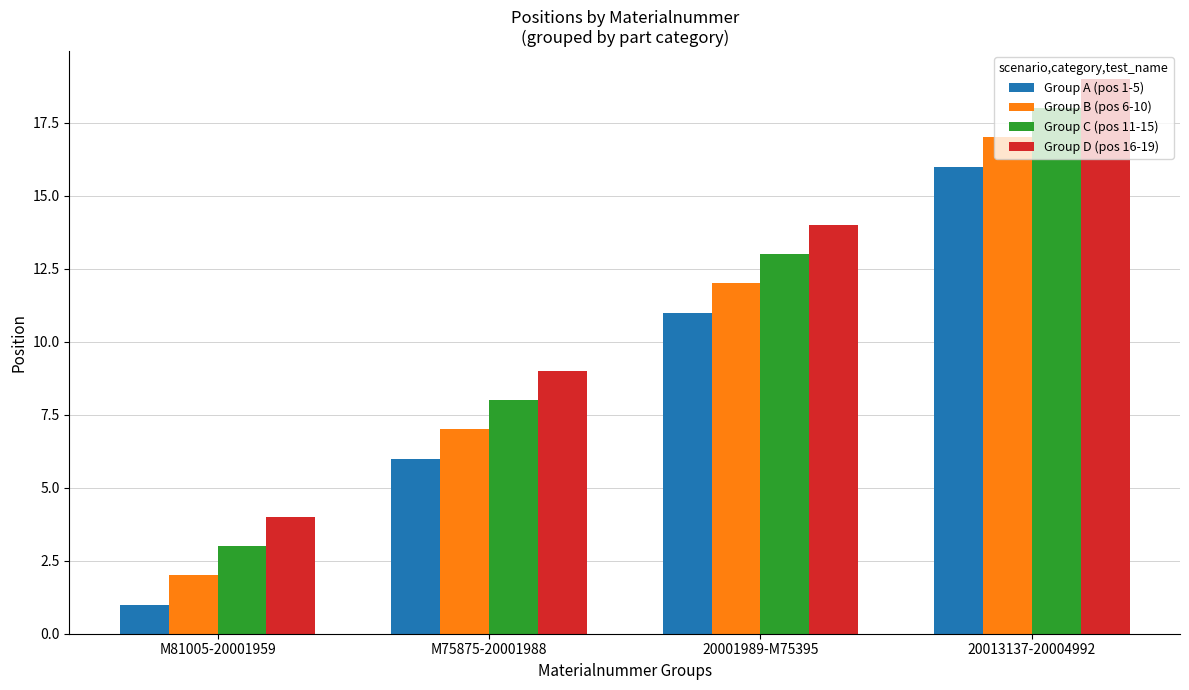

How many groups of bars are there?

4